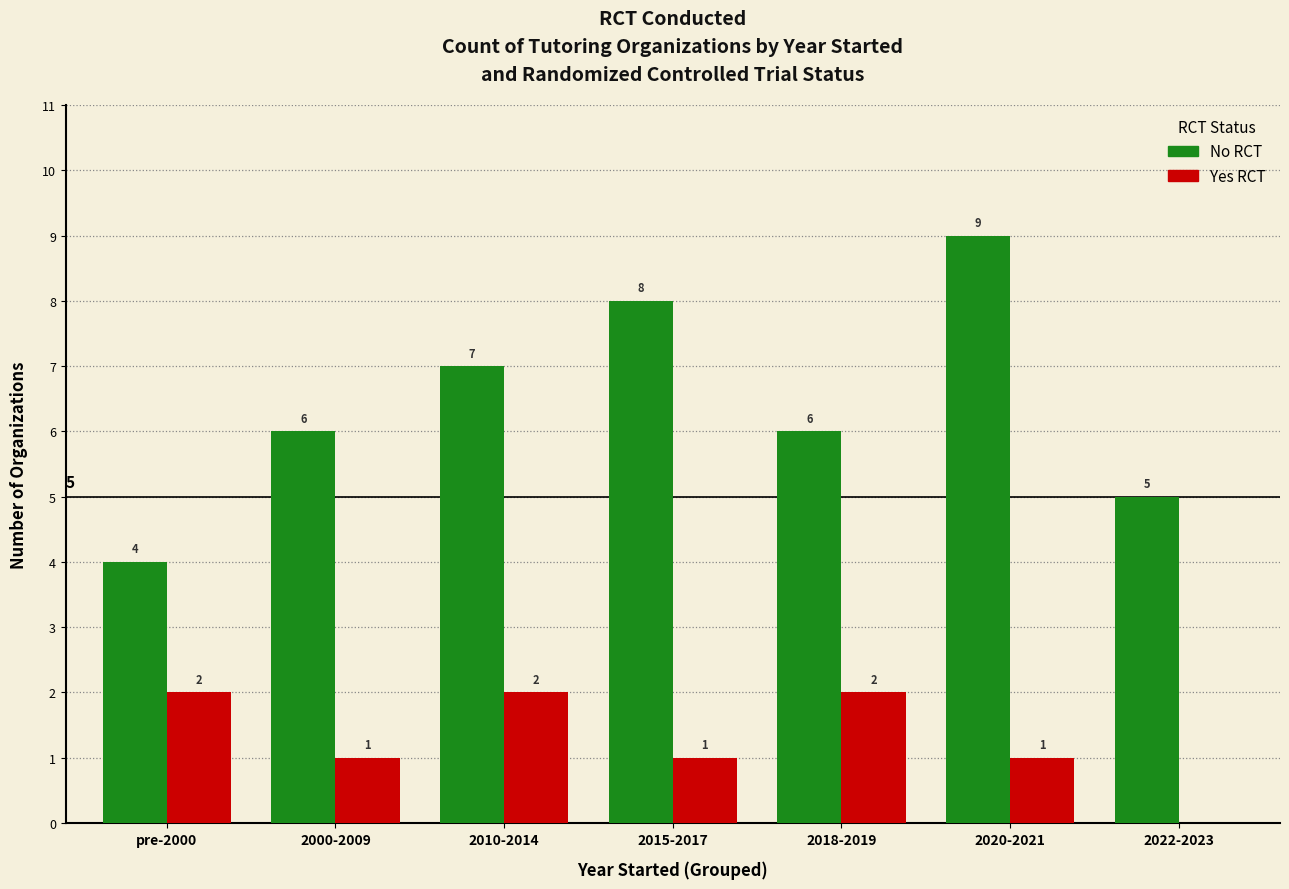

The Yes RCT series shows 1 at 2020-2021. True or false?

True